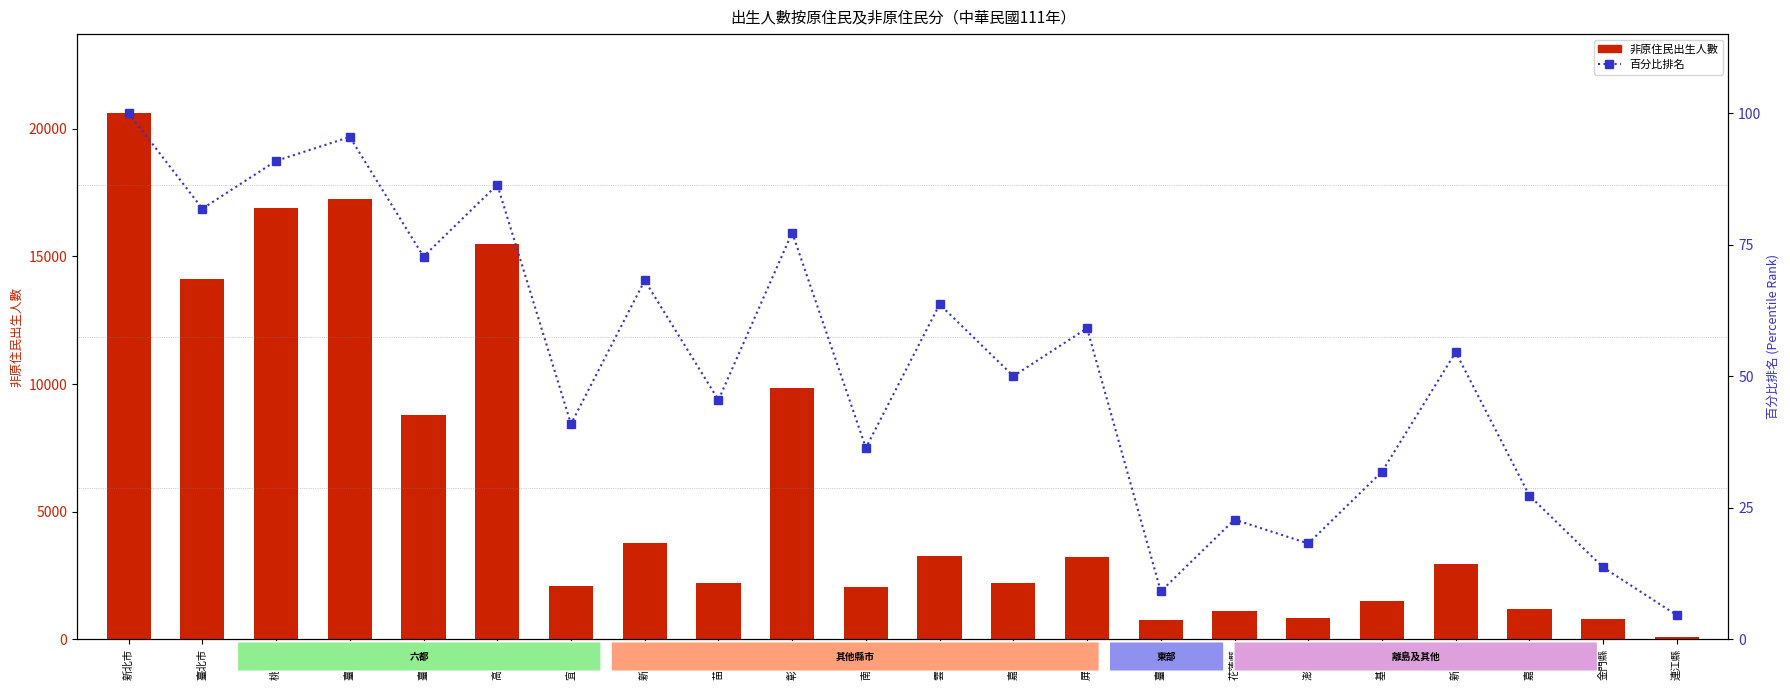

Which category has the highest value across all series?

新北市